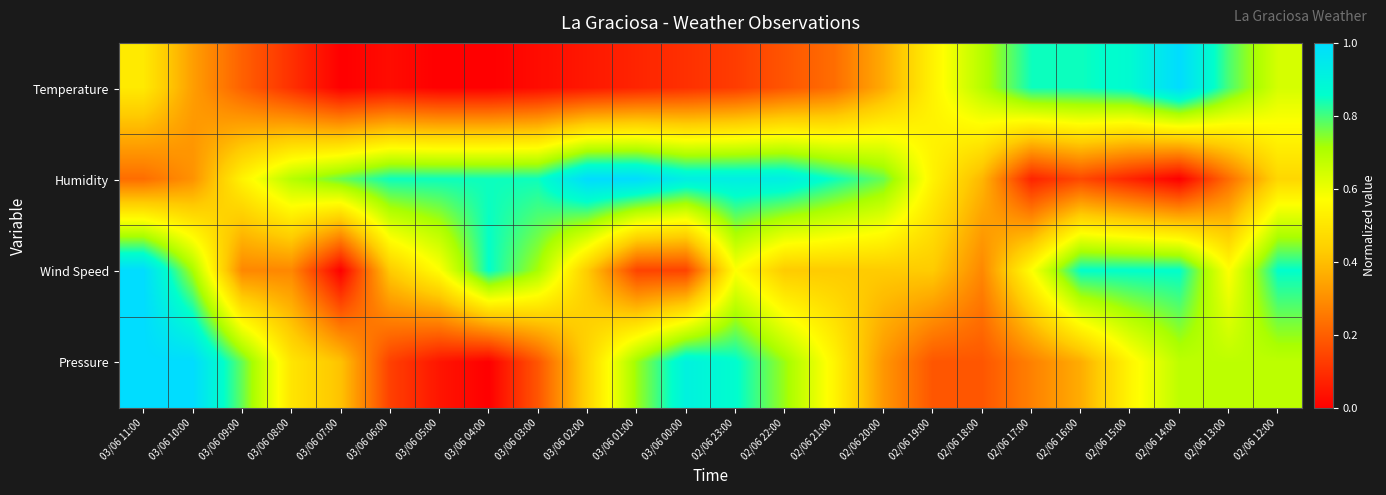

Reading left to right, transcribe all the data shown in this chart.

Temperature: 03/06 11:00=0.5	03/06 10:00=0.3	03/06 09:00=0.2	03/06 08:00=0.1	03/06 07:00=0.0	03/06 06:00=0.0	03/06 05:00=0.0	03/06 04:00=0.0	03/06 03:00=0.0	03/06 02:00=0.1	03/06 01:00=0.1	03/06 00:00=0.1	02/06 23:00=0.1	02/06 22:00=0.2	02/06 21:00=0.2	02/06 20:00=0.4	02/06 19:00=0.5	02/06 18:00=0.7	02/06 17:00=0.8	02/06 16:00=0.8	02/06 15:00=0.9	02/06 14:00=1.0	02/06 13:00=0.8	02/06 12:00=0.6
Humidity: 03/06 11:00=0.2	03/06 10:00=0.3	03/06 09:00=0.5	03/06 08:00=0.7	03/06 07:00=0.8	03/06 06:00=0.8	03/06 05:00=0.8	03/06 04:00=0.8	03/06 03:00=0.8	03/06 02:00=1.0	03/06 01:00=1.0	03/06 00:00=0.9	02/06 23:00=0.9	02/06 22:00=0.9	02/06 21:00=0.8	02/06 20:00=0.8	02/06 19:00=0.5	02/06 18:00=0.4	02/06 17:00=0.1	02/06 16:00=0.2	02/06 15:00=0.1	02/06 14:00=0.0	02/06 13:00=0.2	02/06 12:00=0.5
Wind Speed: 03/06 11:00=1.0	03/06 10:00=0.7	03/06 09:00=0.3	03/06 08:00=0.3	03/06 07:00=0.0	03/06 06:00=0.4	03/06 05:00=0.6	03/06 04:00=0.9	03/06 03:00=0.7	03/06 02:00=0.4	03/06 01:00=0.1	03/06 00:00=0.1	02/06 23:00=0.6	02/06 22:00=0.4	02/06 21:00=0.4	02/06 20:00=0.4	02/06 19:00=0.4	02/06 18:00=0.3	02/06 17:00=0.6	02/06 16:00=0.9	02/06 15:00=0.9	02/06 14:00=0.9	02/06 13:00=0.6	02/06 12:00=0.9
Pressure: 03/06 11:00=1.0	03/06 10:00=1.0	03/06 09:00=0.8	03/06 08:00=0.5	03/06 07:00=0.4	03/06 06:00=0.1	03/06 05:00=0.0	03/06 04:00=0.0	03/06 03:00=0.2	03/06 02:00=0.5	03/06 01:00=0.7	03/06 00:00=0.9	02/06 23:00=0.9	02/06 22:00=0.7	02/06 21:00=0.5	02/06 20:00=0.3	02/06 19:00=0.2	02/06 18:00=0.2	02/06 17:00=0.3	02/06 16:00=0.4	02/06 15:00=0.5	02/06 14:00=0.7	02/06 13:00=0.7	02/06 12:00=0.7